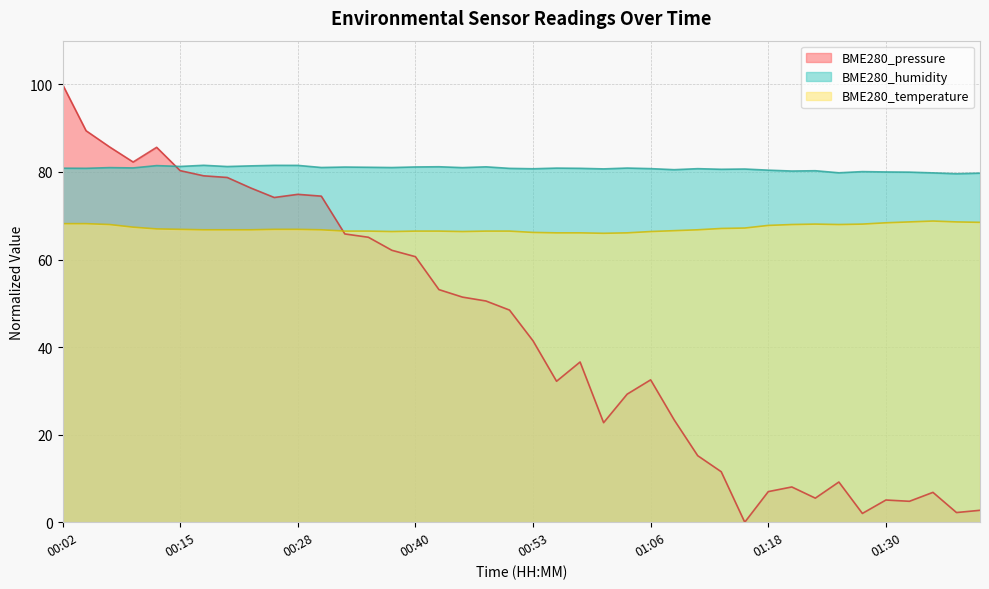

What is the average value of the BME280_humidity series?

80.8